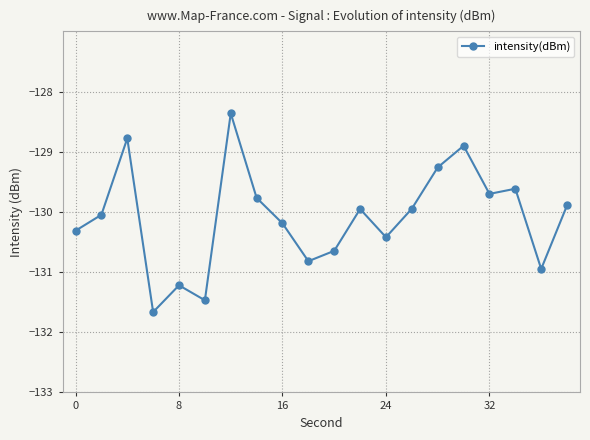

What is the value of the 6th point from the left?

-131.5